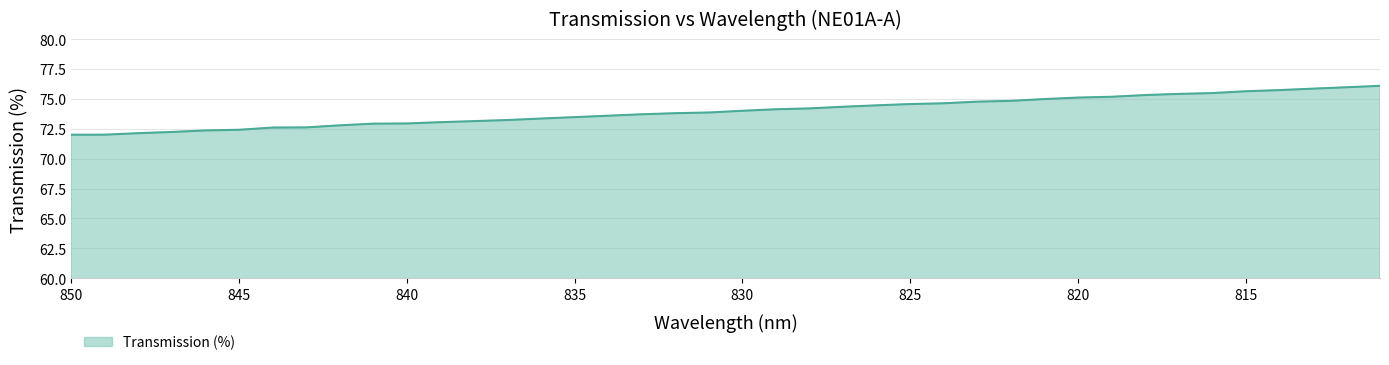

What is the value of the 2nd point from the left?

72.0